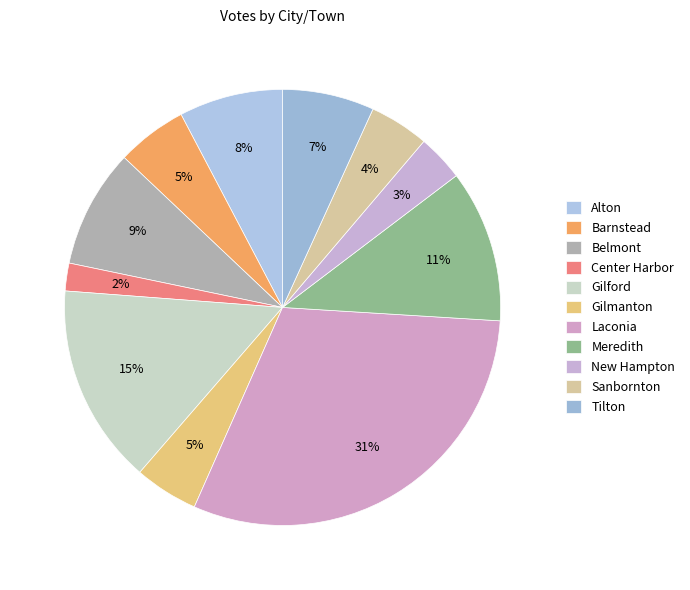

To the nearest percent, what is the average slice percentage?

9%